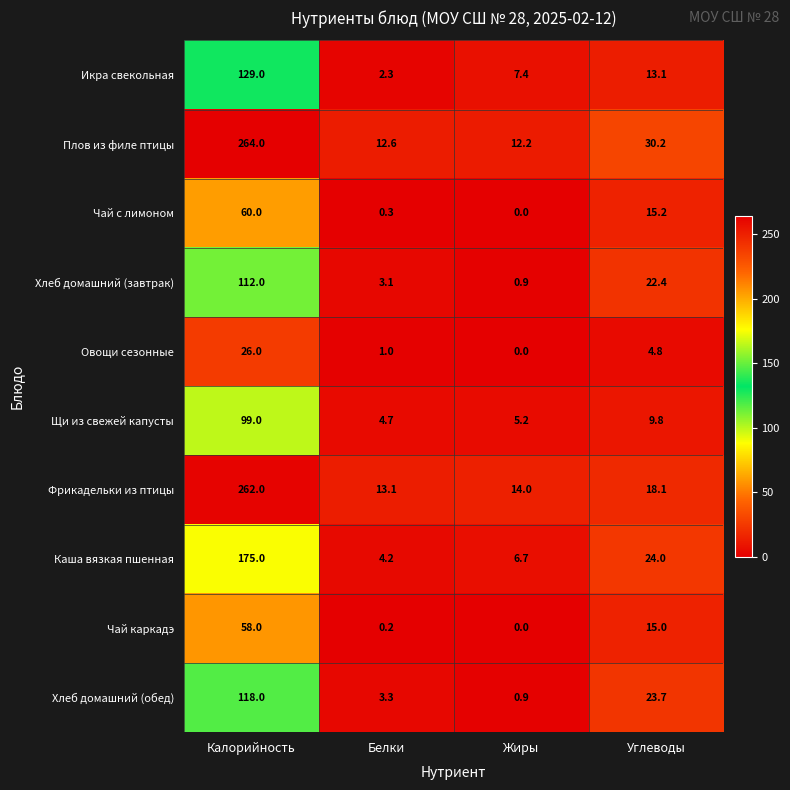

At Белки, list the series in order from smallest to largest.

Чай каркадэ, Чай с лимоном, Овощи сезонные, Икра свекольная, Хлеб домашний (завтрак), Хлеб домашний (обед), Каша вязкая пшенная, Щи из свежей капусты, Плов из филе птицы, Фрикадельки из птицы